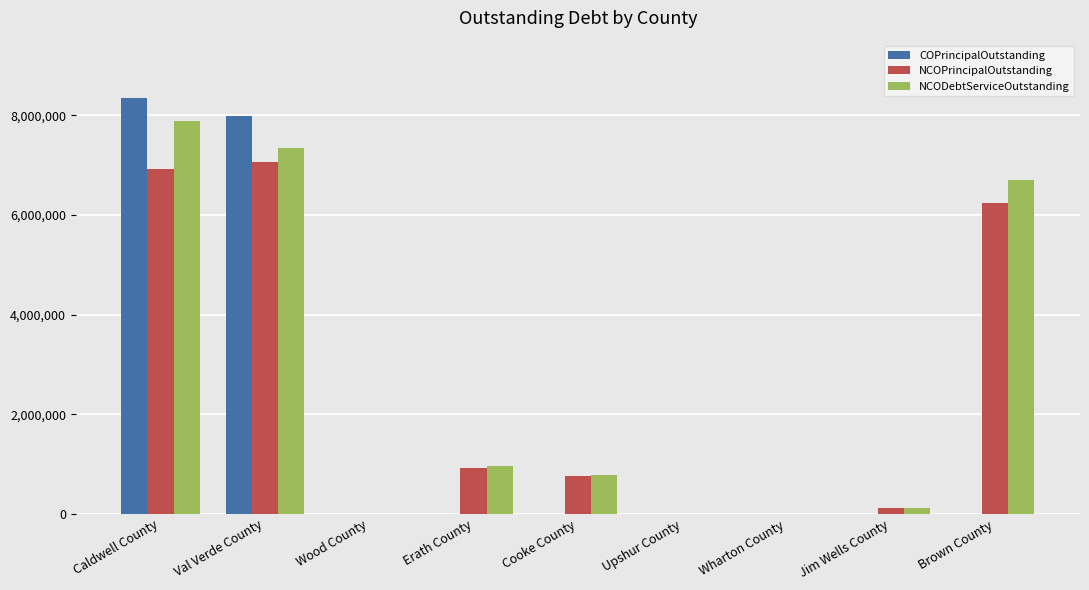

True or false: NCOPrincipalOutstanding has a value of 0.0 at Upshur County.

True